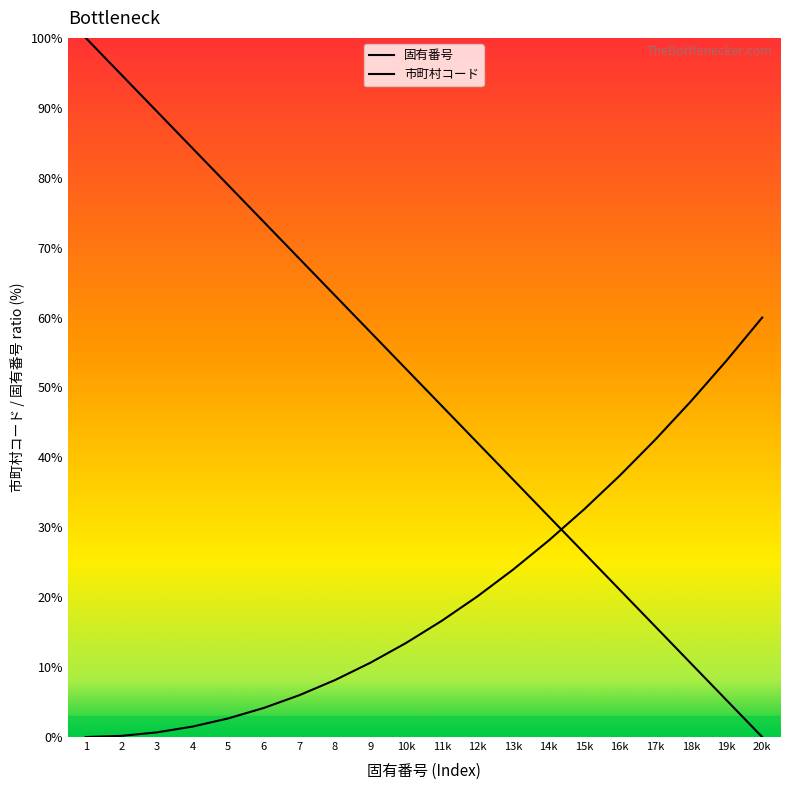

How many lines are shown in the chart?

2